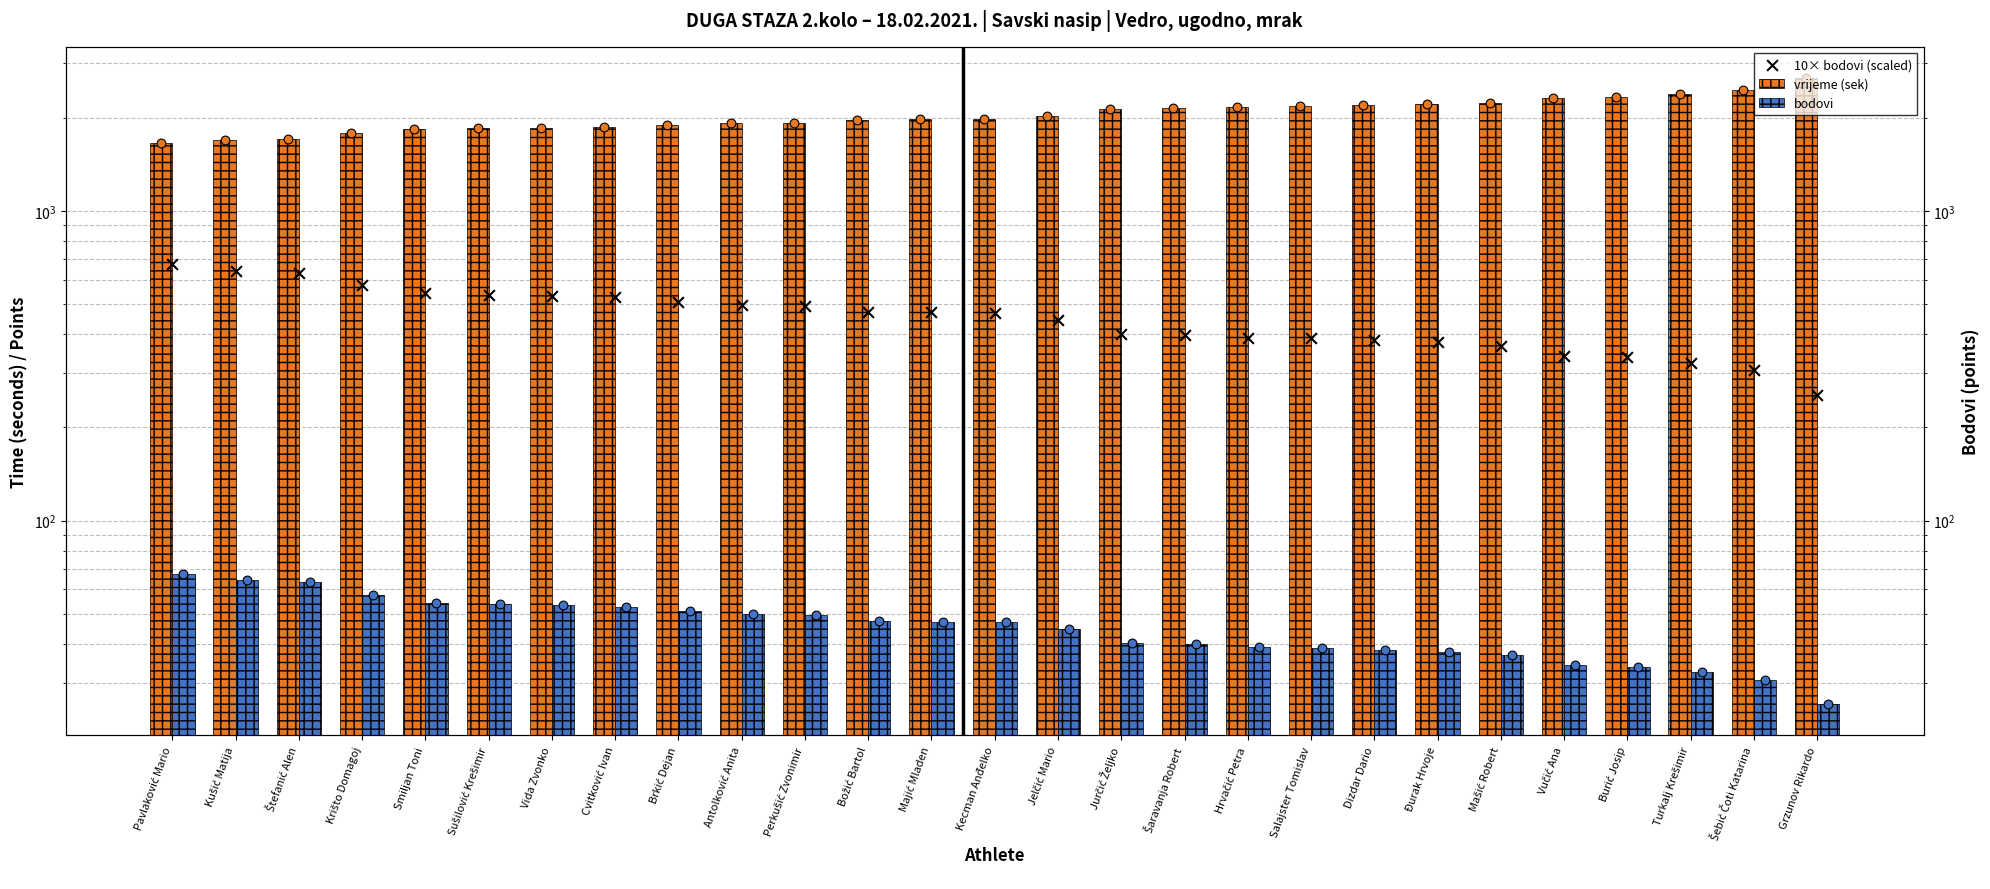

Which series contains the lowest Y value?

bodovi